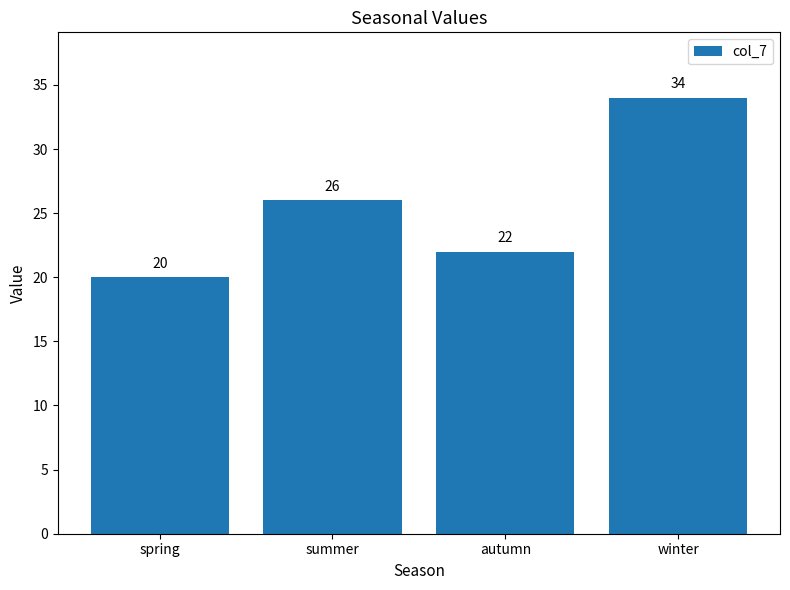

What is the ratio of the value at winter to the value at autumn?

1.5